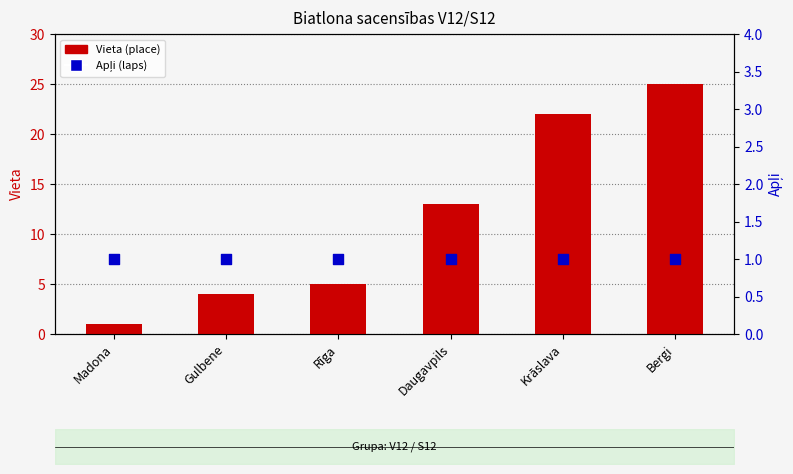

What is the total value across all series at Bergi?

26